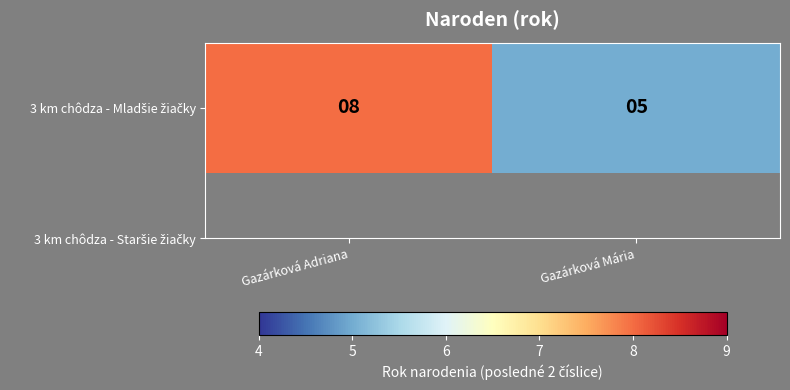

Which has a higher value, Gazárková Mária or Gazárková Adriana?

Gazárková Adriana